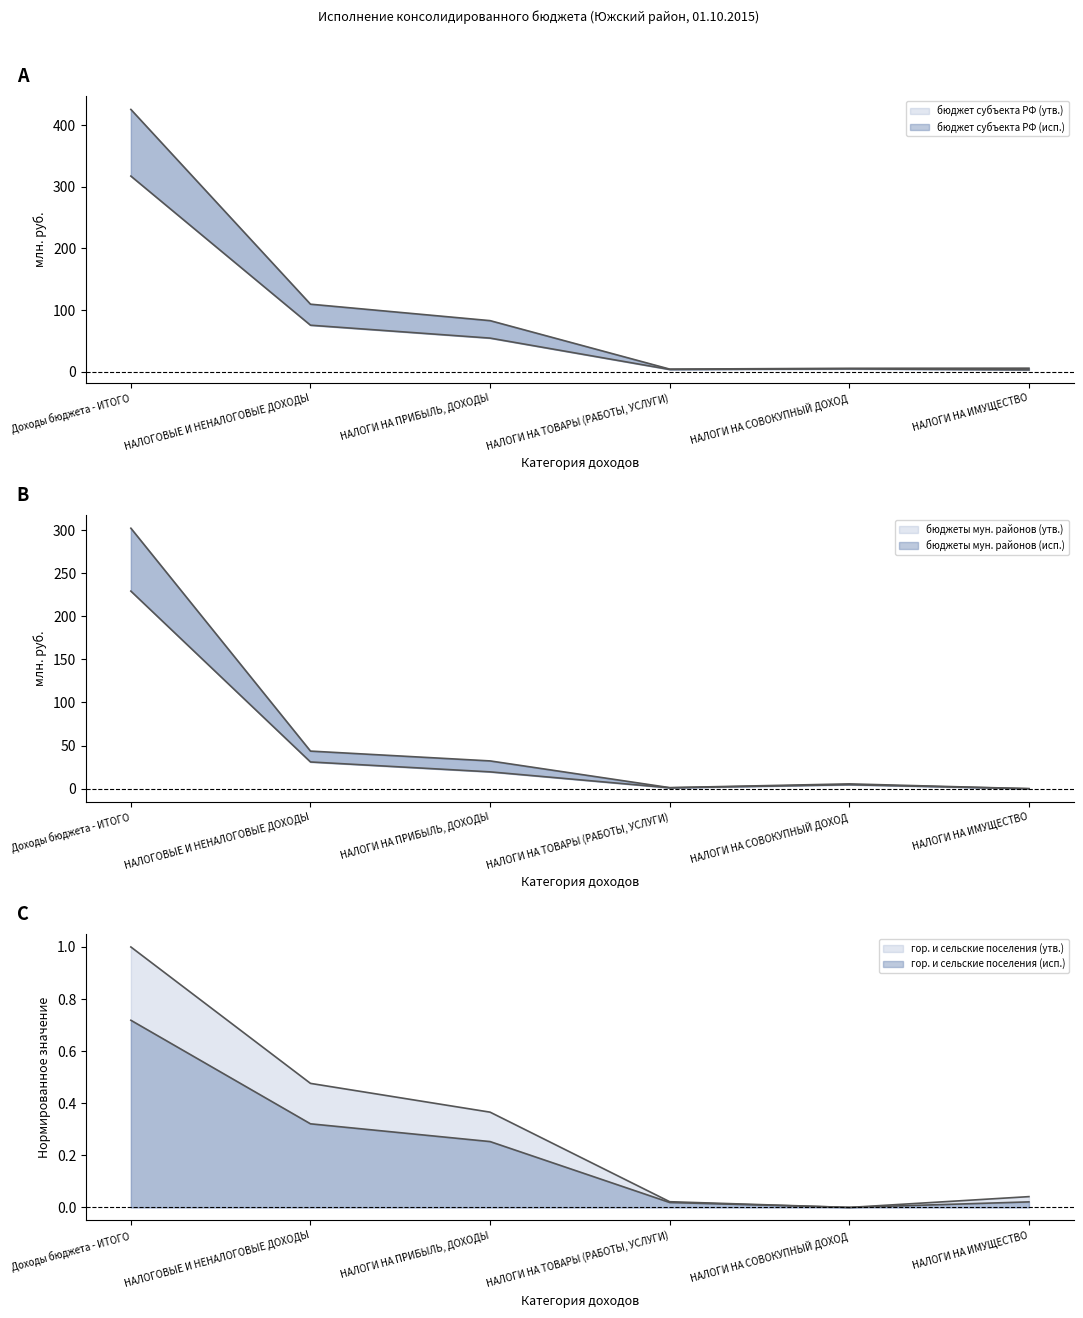

True or false: бюджеты городских и сельских поселений (утв.) has a value of 0.1 at НАЛОГИ НА ПРИБЫЛЬ, ДОХОДЫ.

False